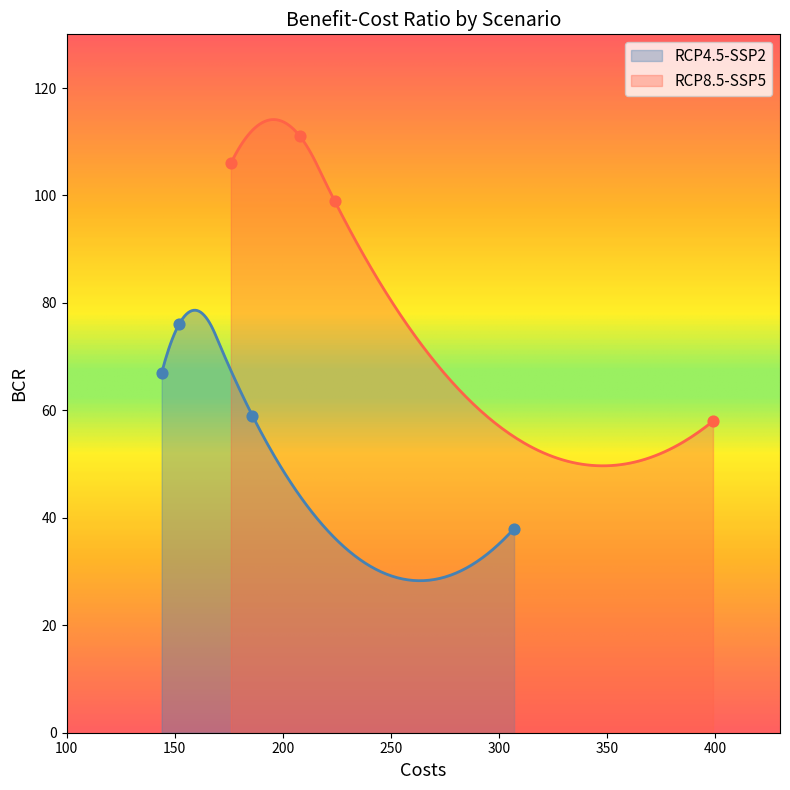

What are all the series names shown in the legend?

RCP4.5-SSP2, RCP8.5-SSP5